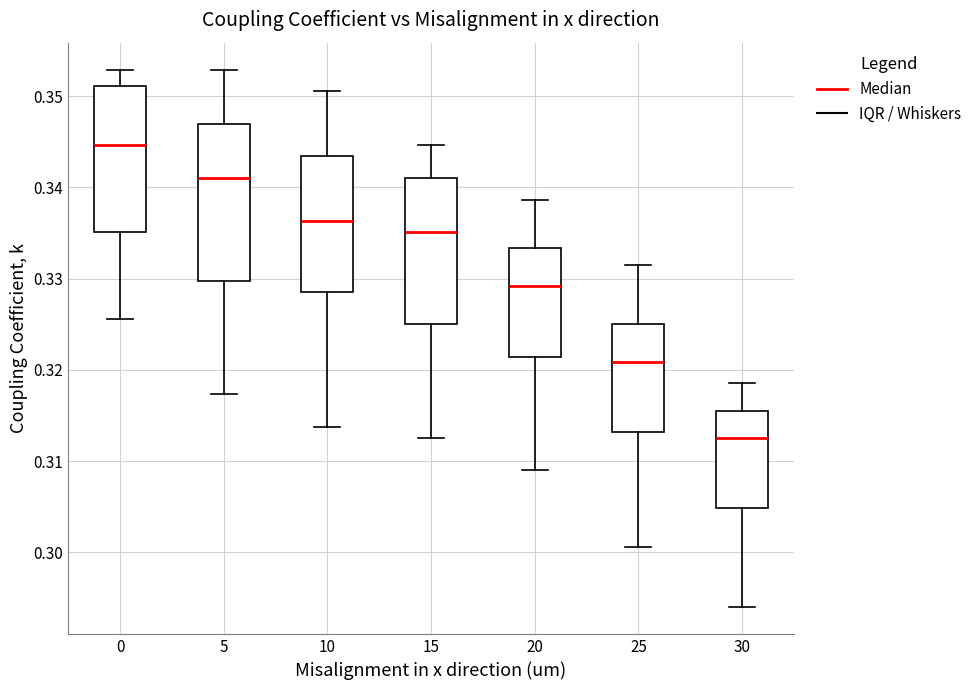

Where does the lower whisker of the box at x = 10 end on the y-axis? The values are not printed on the chart, so give them approximately, as read against the axis.

0.314